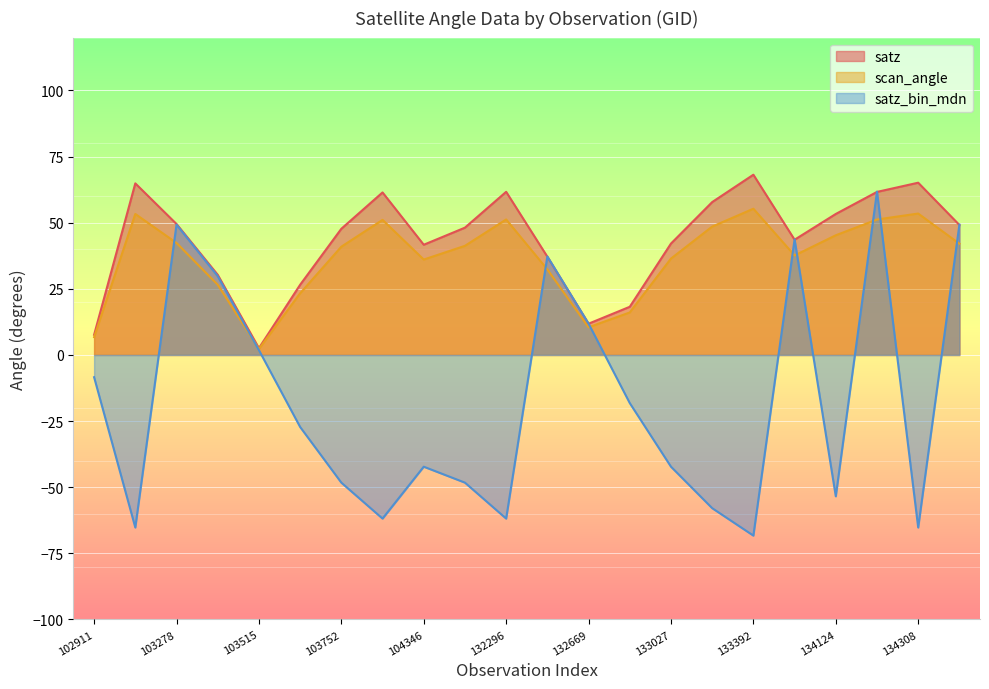

What is the difference between the maximum and minimum values in the scan_angle series?

53.0